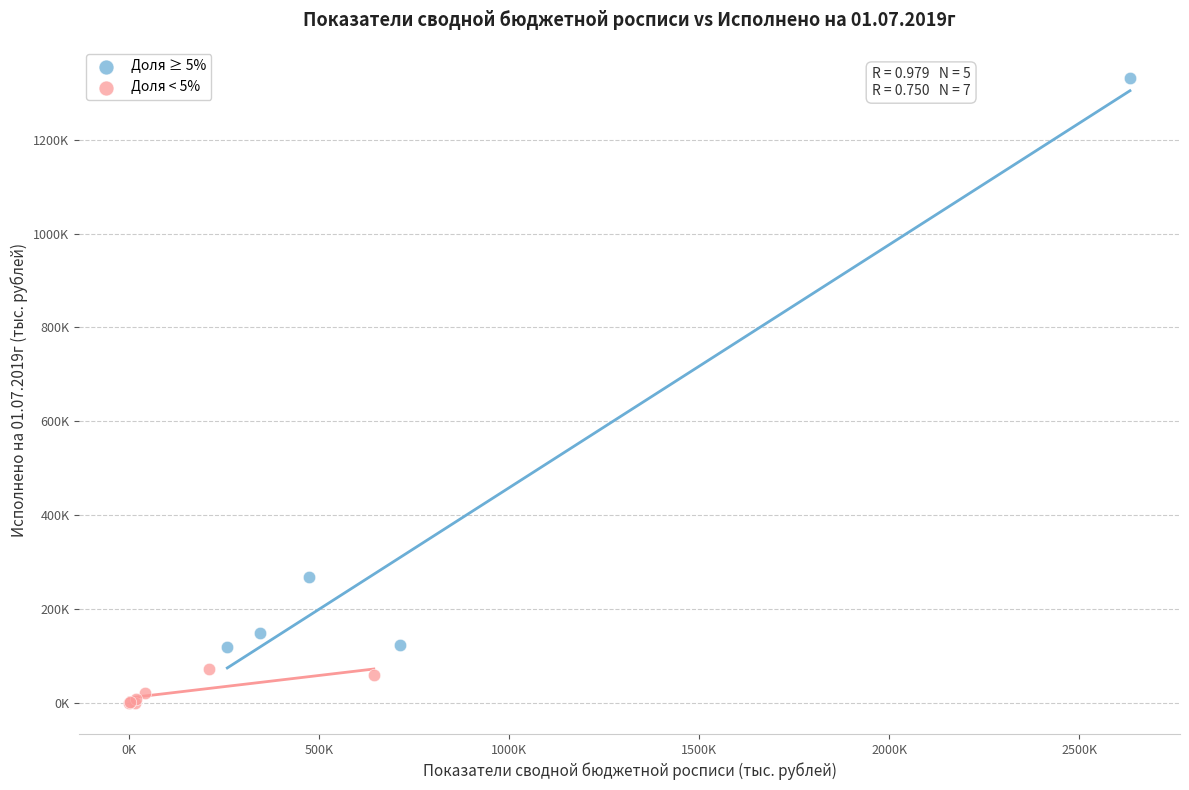

Which series reaches the minimum Y coordinate?

Доля < 5%